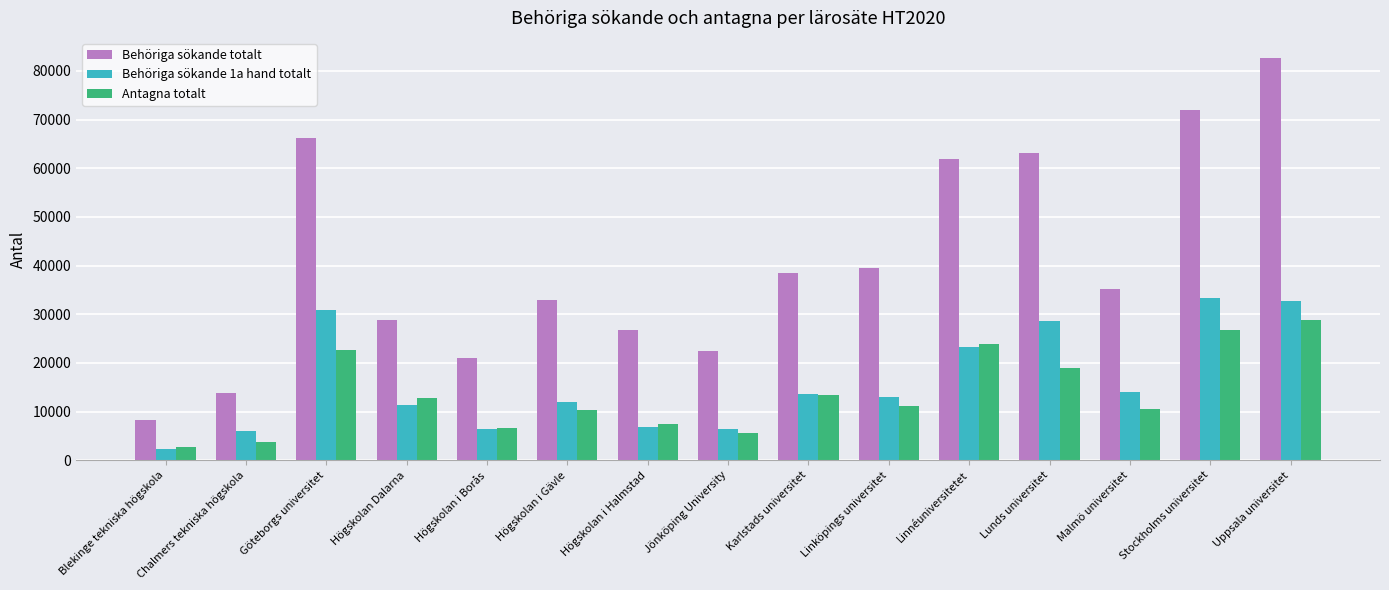

Are the bars grouped side by side (vs. stacked)?

Yes